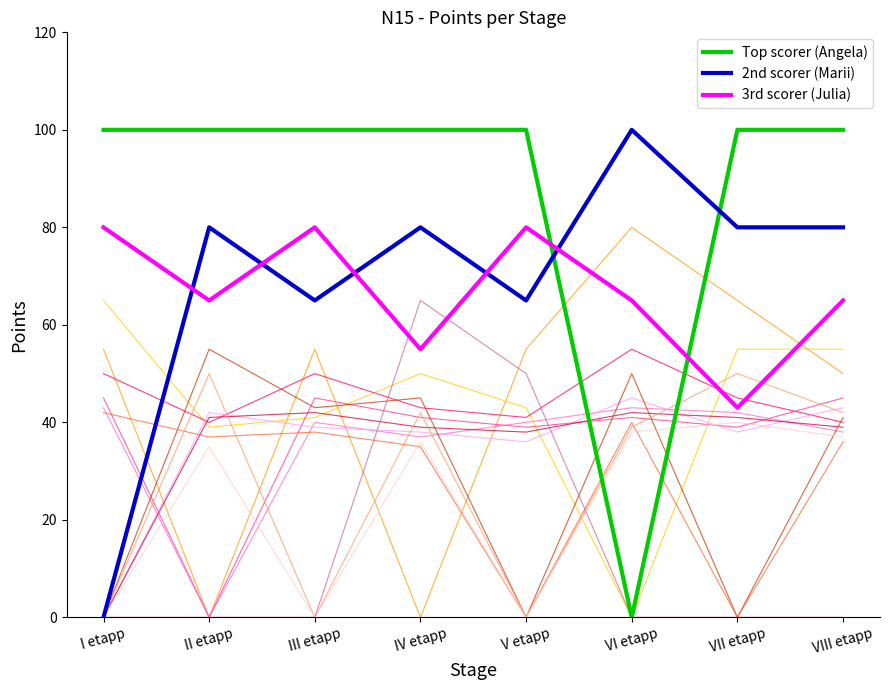

Is it true that 2nd scorer (Marii) equals 65 at V etapp?

True